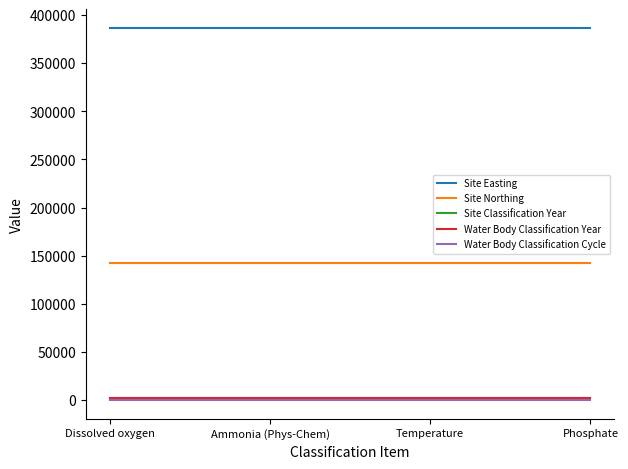

What is the maximum value for Water Body Classification Cycle?

1